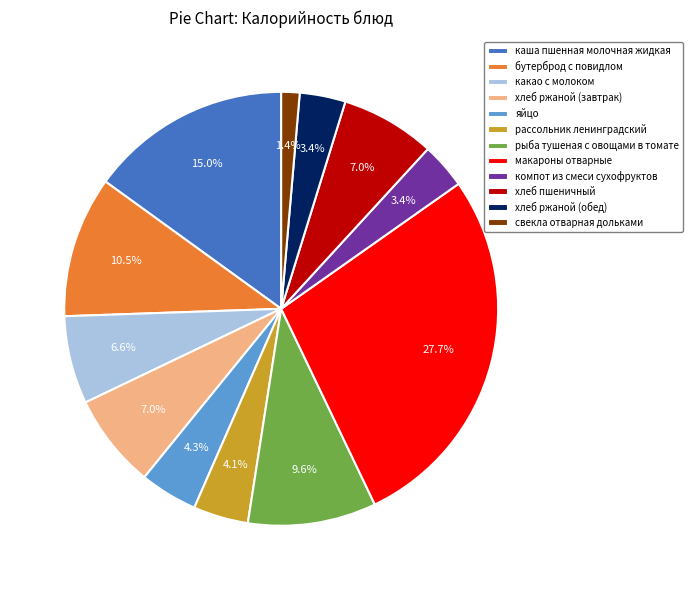

What is the ratio of the value at рассольник ленинградский to the value at хлеб ржаной (завтрак)?

0.6